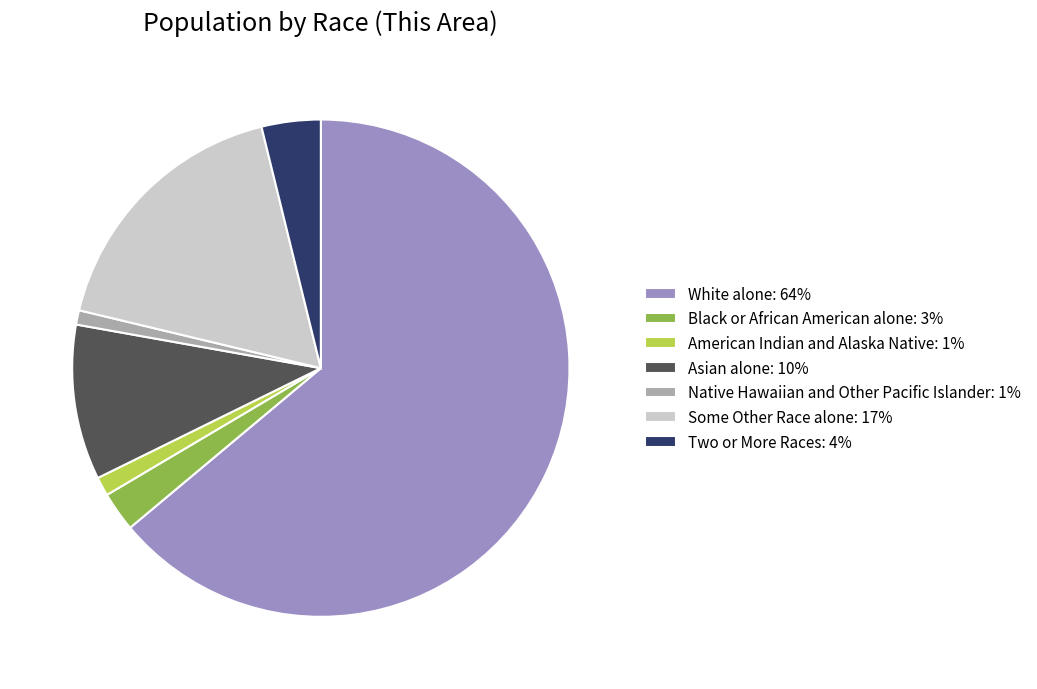

Is there any slice that represents more than half of the pie?

Yes